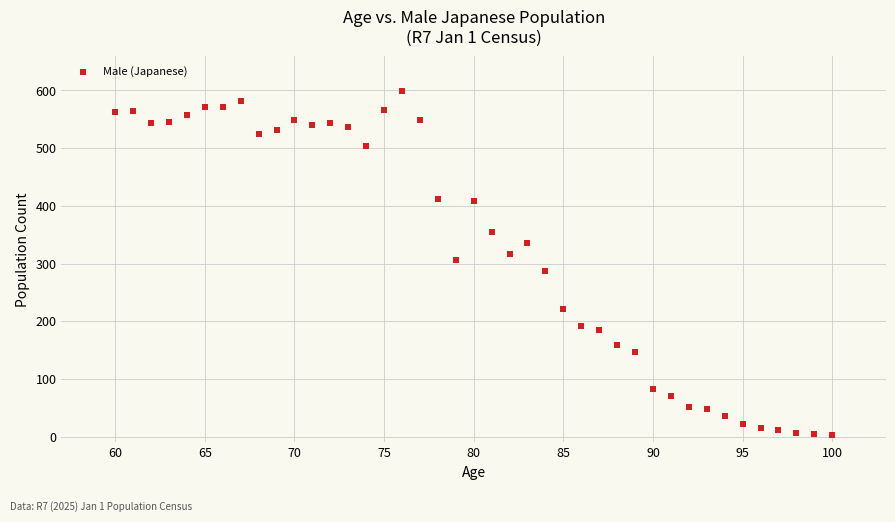

What is the range of X values (max minus min)?

40